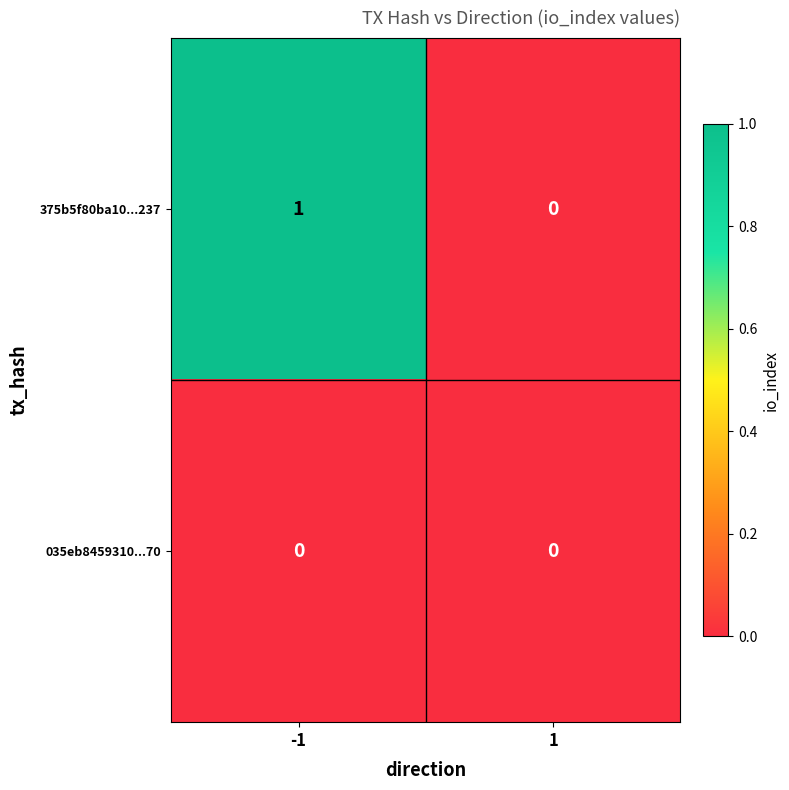

List the labels in order of 375b5f80ba10...237 value, smallest first.

1, -1